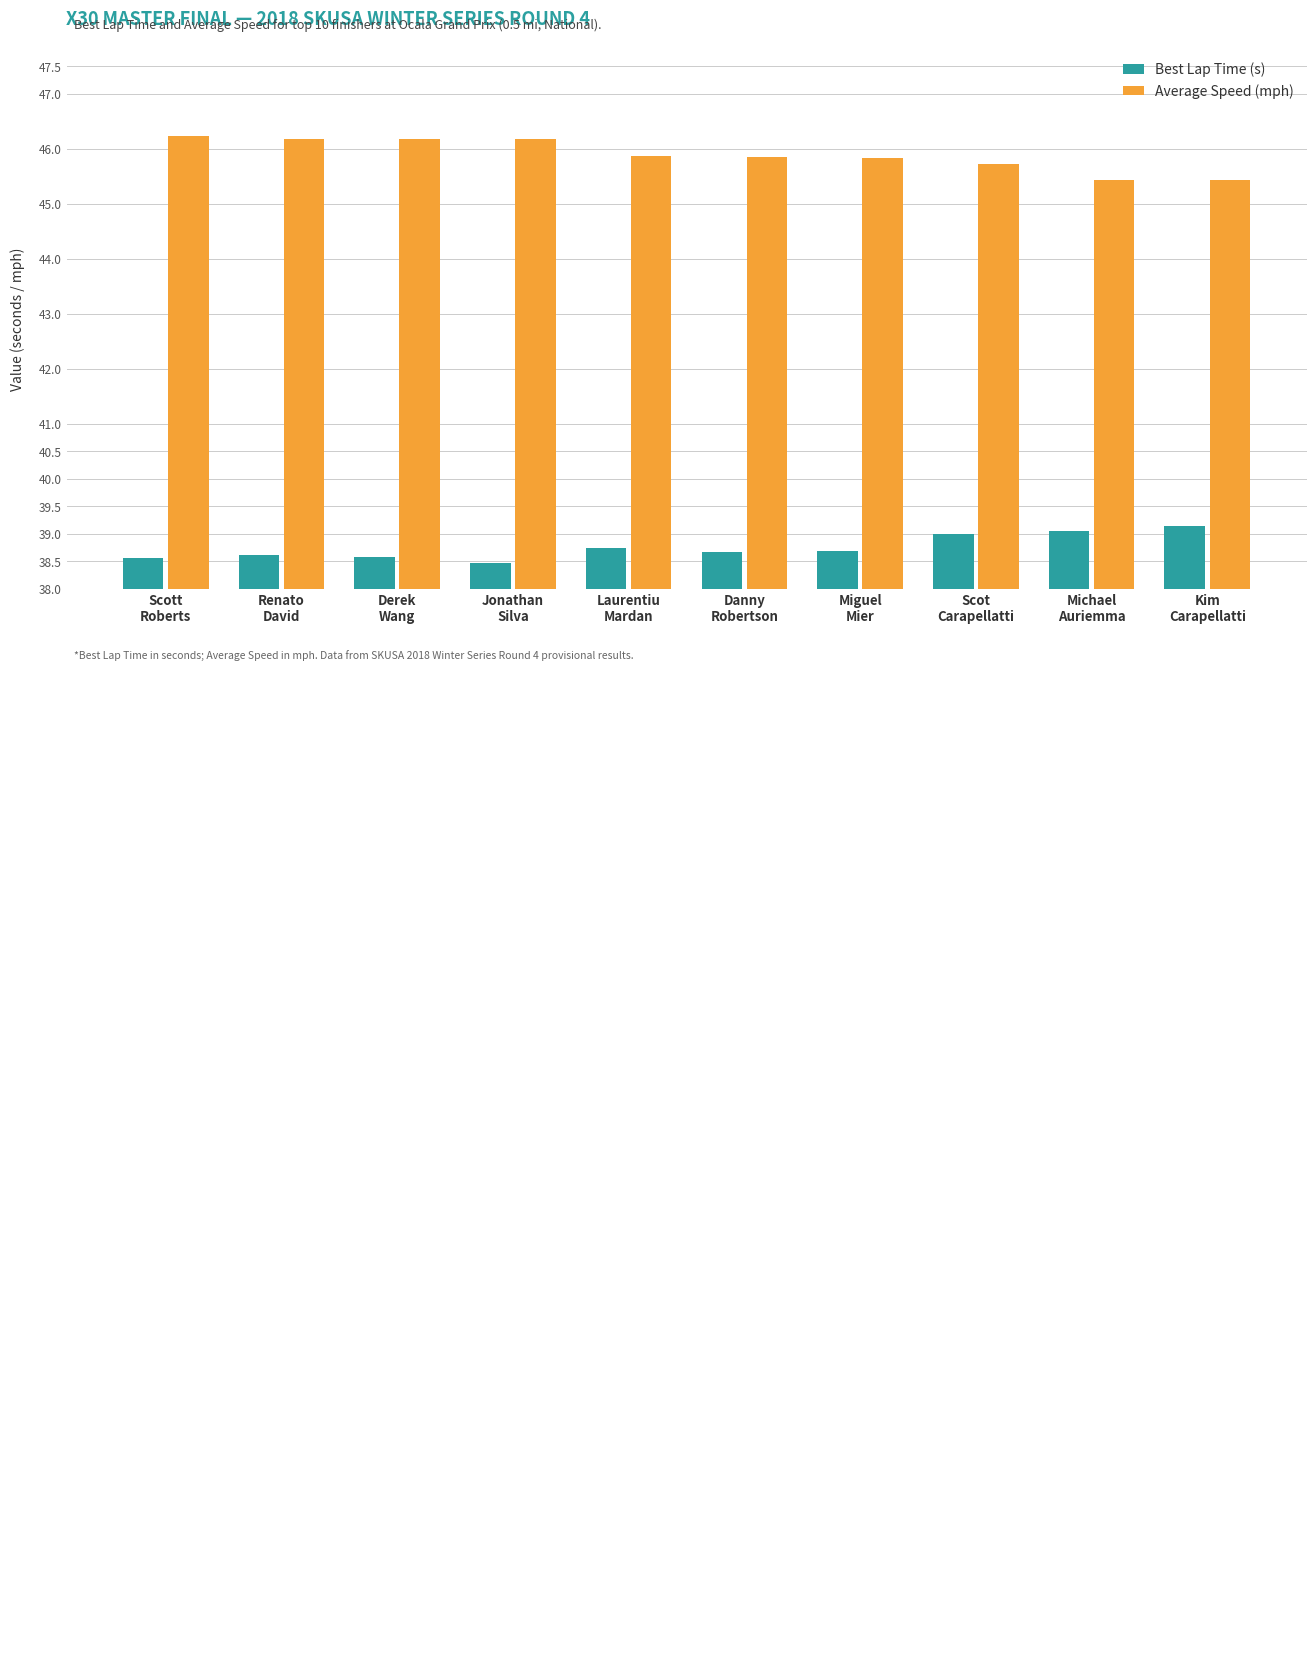

Which series has the largest total across all categories?

Average Speed (mph)